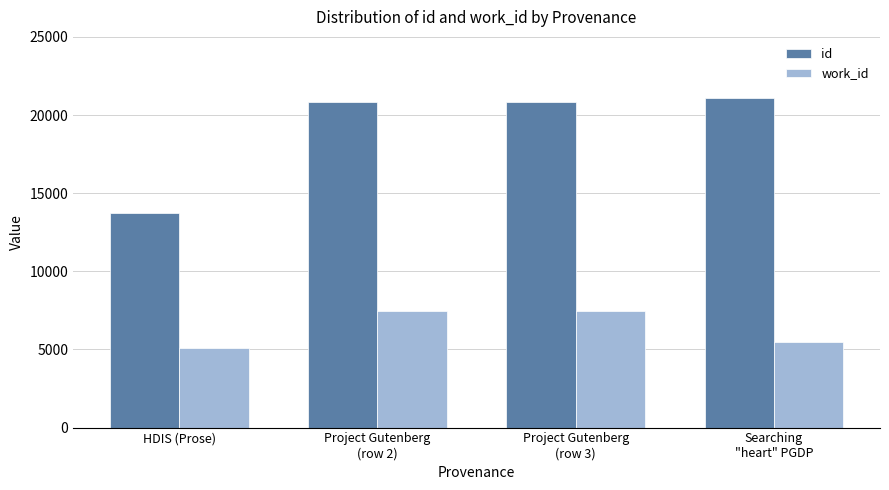

At Project Gutenberg
(row 2), list the series in order from smallest to largest.

work_id, id